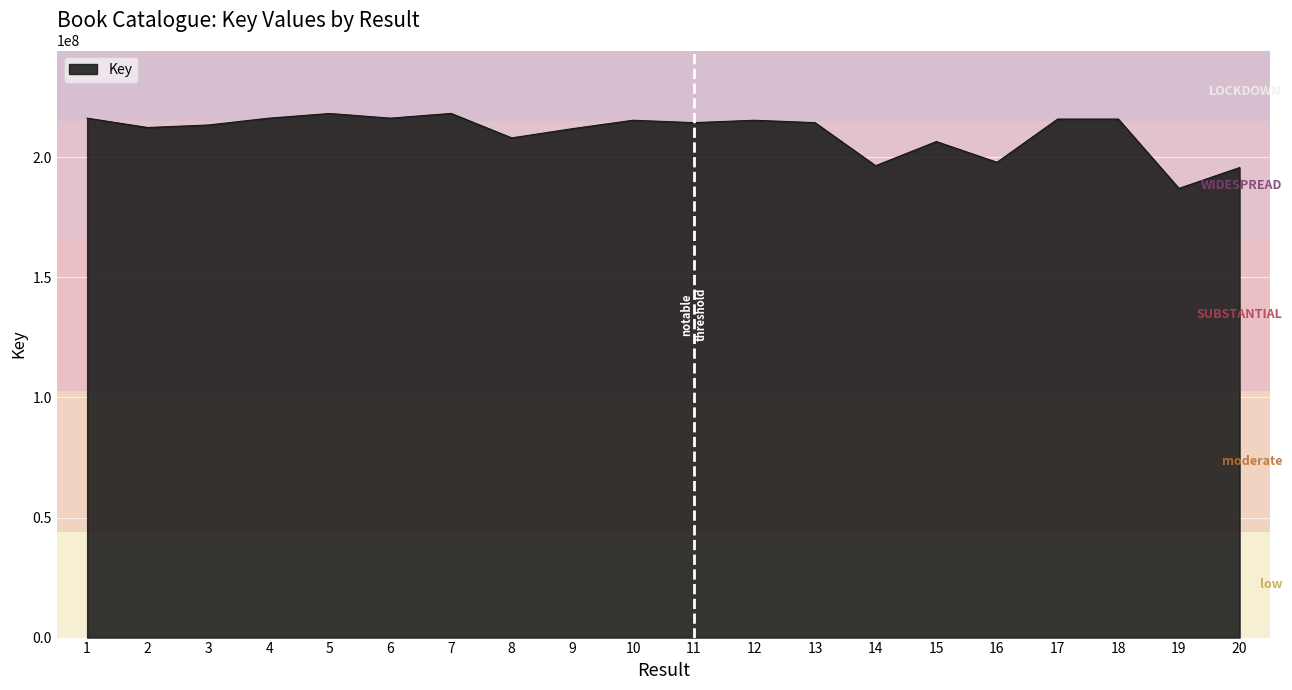

Which label corresponds to the smallest value in the chart?

19